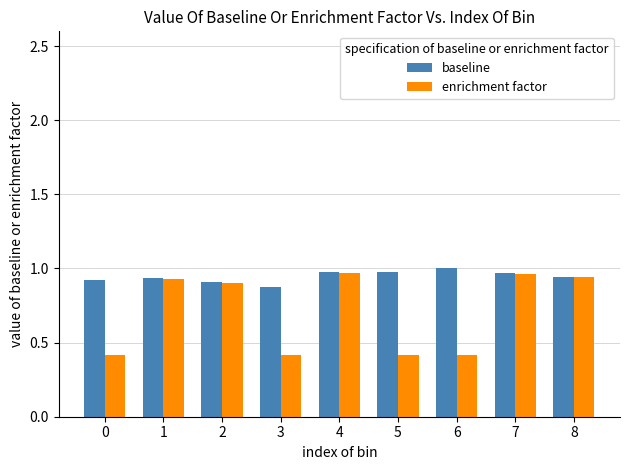

What is the smallest value displayed?

0.4